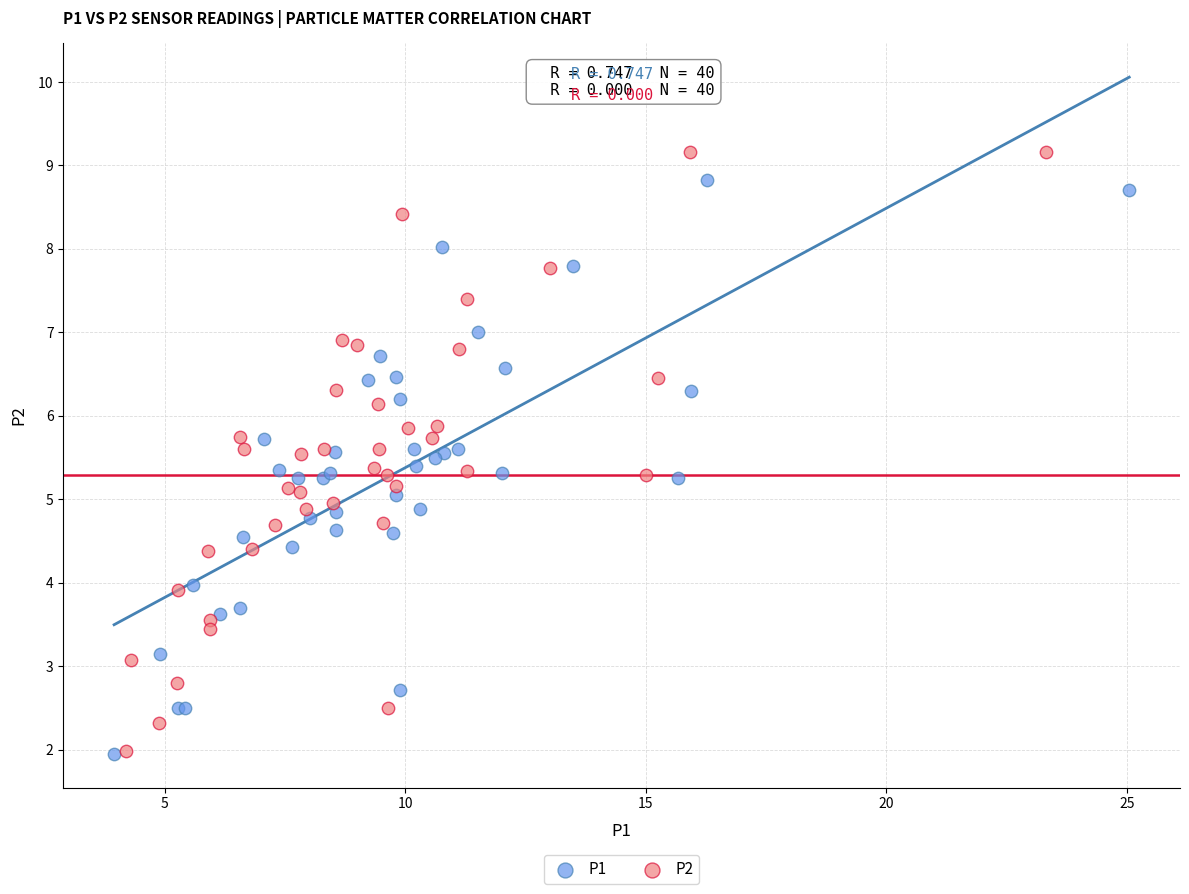

What are all the series names shown in the legend?

P1, P2